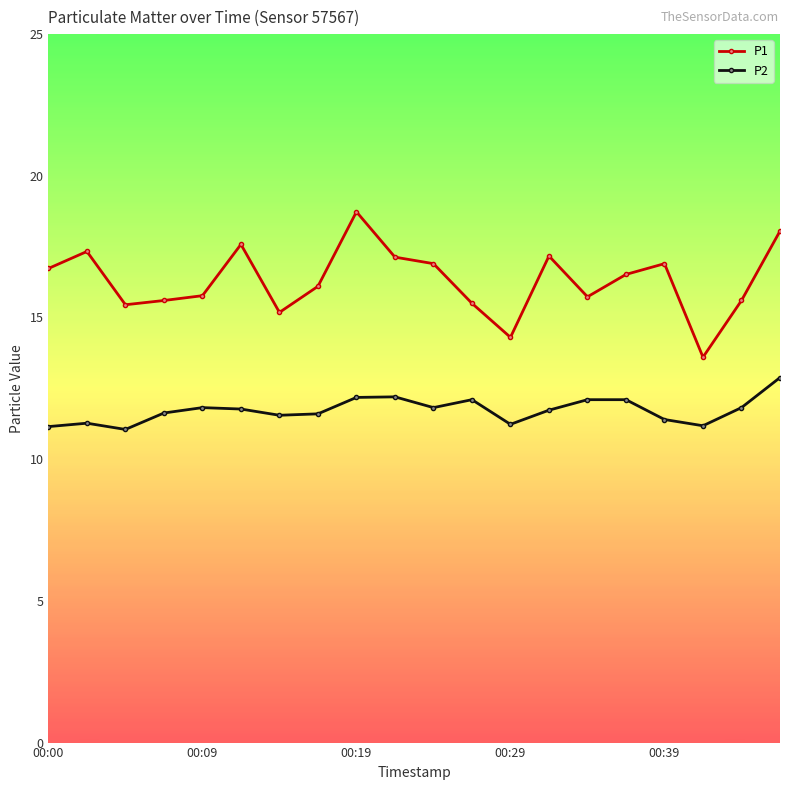

At how many categories does at least one series exceed 14?

19